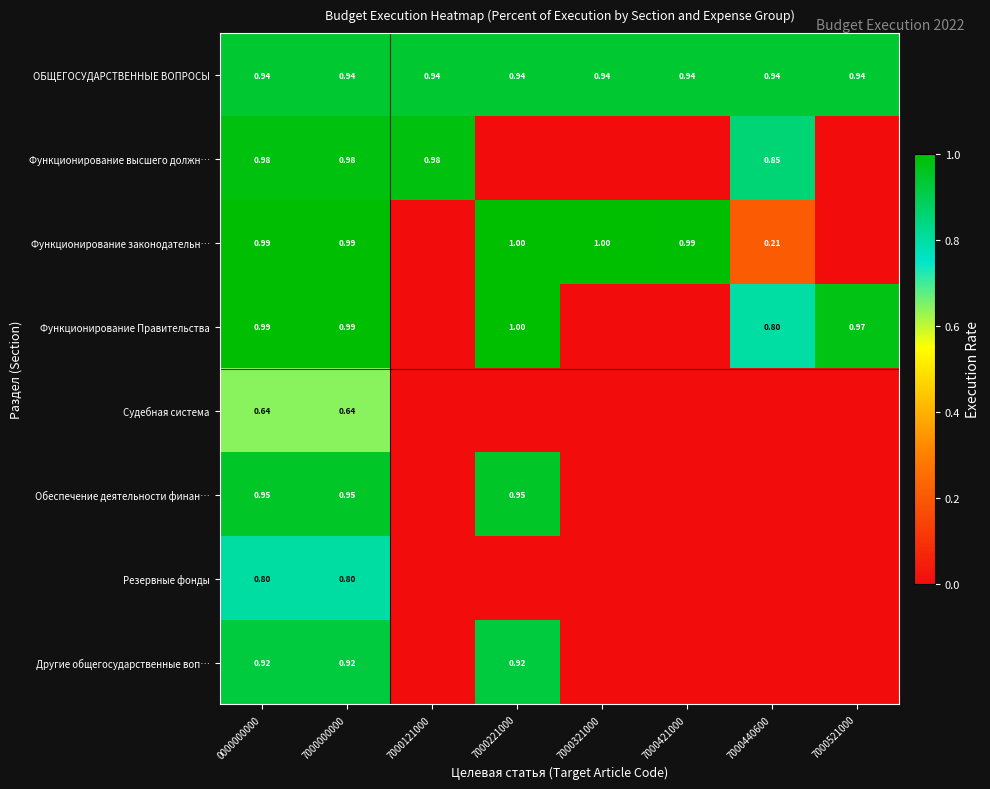

Count the number of data series in this chart.

8